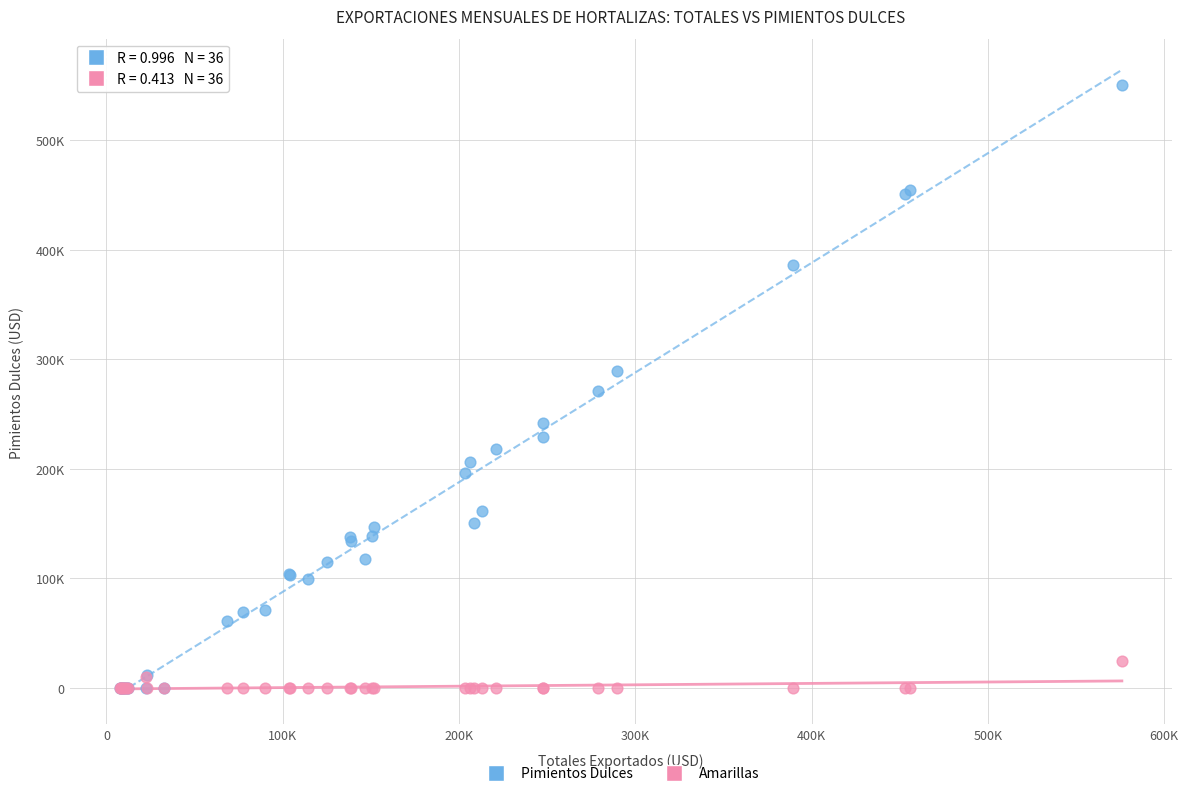

What are all the series names shown in the legend?

Pimientos Dulces, Amarillas